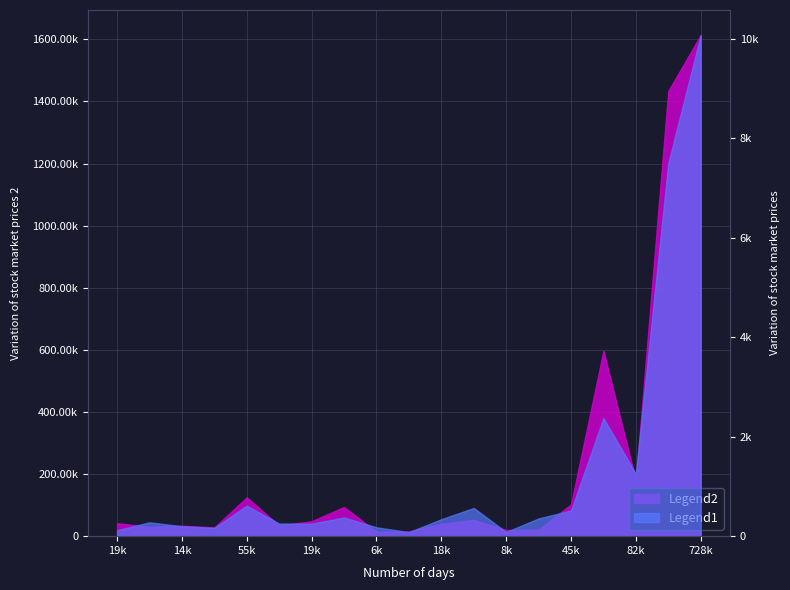

The Legend1 series shows 376 at 40945. True or false?

True